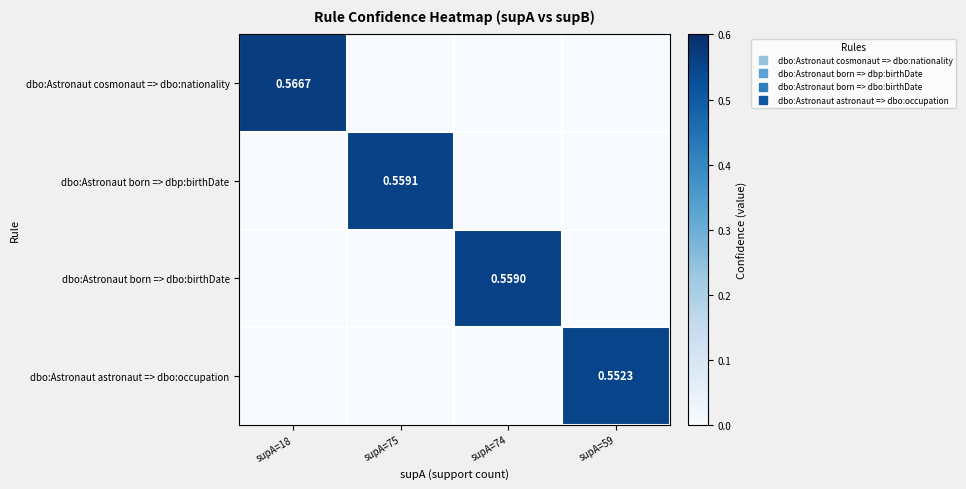

Rank the categories by dbo:Astronaut born => dbo:birthDate value from highest to lowest.

supA=74, supA=18, supA=75, supA=59